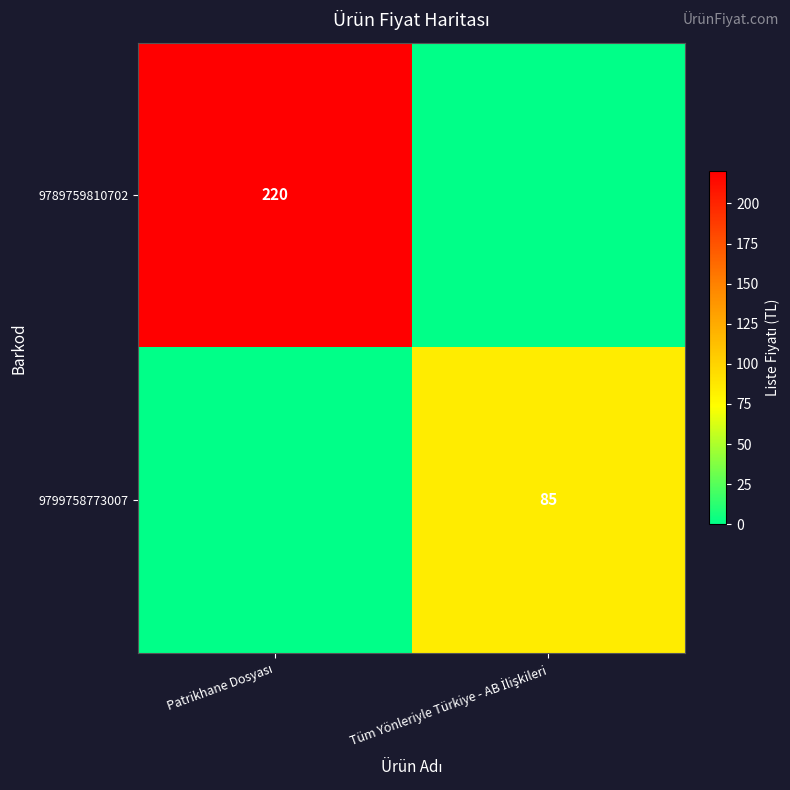

The 9799758773007 series shows -55 at Patrikhane Dosyası. True or false?

False